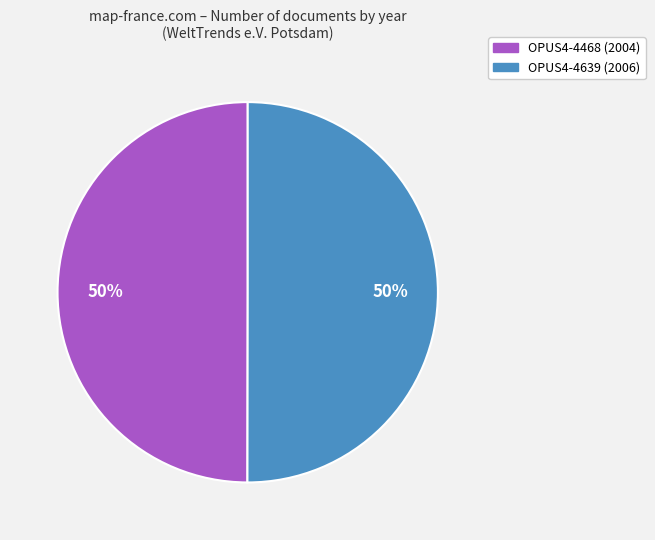

Approximately how many times larger is the value at OPUS4-4639 compared to OPUS4-4468?

1.0